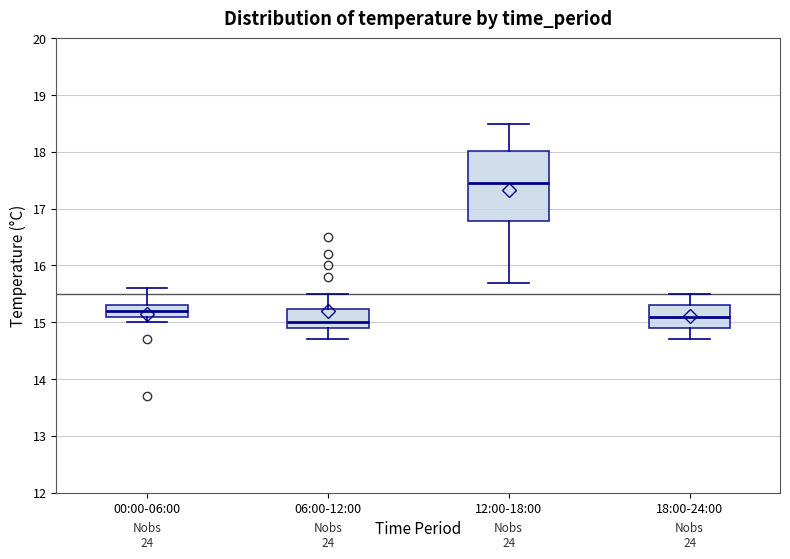

Reading left to right, read every box against the y-axis: the position of its median line, the range the box covers, and the ends of its whiskers. The values are not printed on the chart, so give them approximately, as read against the axis.

00:00-06:00: median 15.2, box 15.1 to 15.3, whiskers 15.0 to 15.6
06:00-12:00: median 15.0, box 14.9 to 15.2, whiskers 14.7 to 15.5
12:00-18:00: median 17.5, box 16.8 to 18.0, whiskers 15.7 to 18.5
18:00-24:00: median 15.1, box 14.9 to 15.3, whiskers 14.7 to 15.5